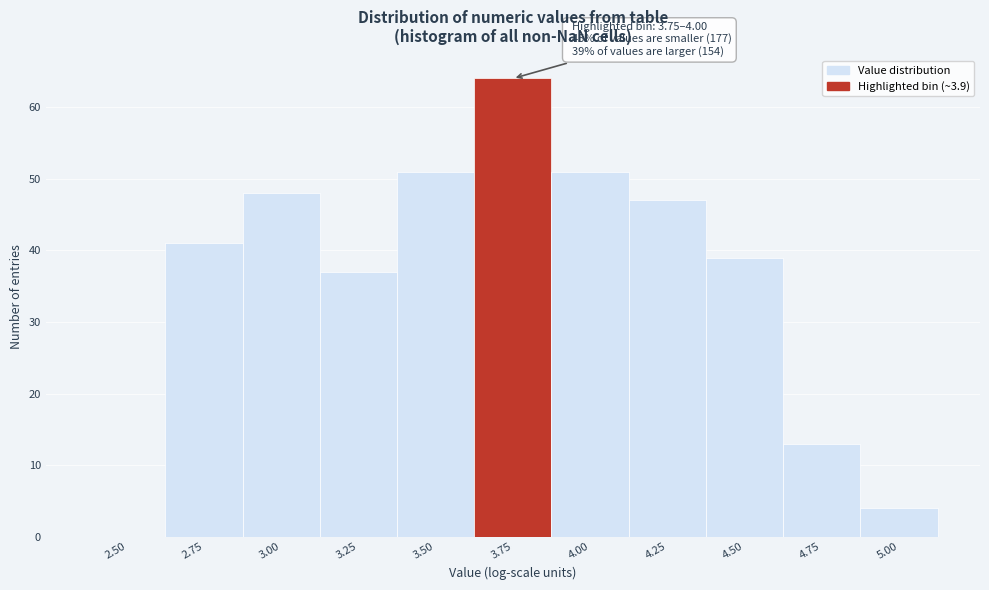

Reading left to right, transcribe all the data shown in this chart.

2.50=0	2.75=41	3.00=48	3.25=37	3.50=51	3.75=64	4.00=51	4.25=47	4.50=39	4.75=13	5.00=4